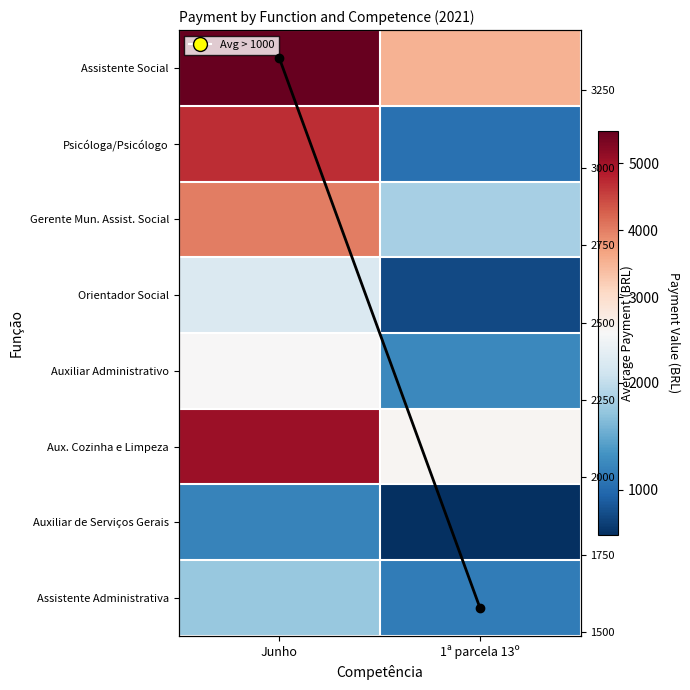

Rank the series at Junho from lowest to highest value.

Auxiliar de Serviços Gerais, Assistente Administrativa, Orientador Social, Auxiliar Administrativo, Avg payment, Gerente Mun. Assist. Social, Psicóloga/Psicólogo, Aux. Cozinha e Limpeza, Assistente Social